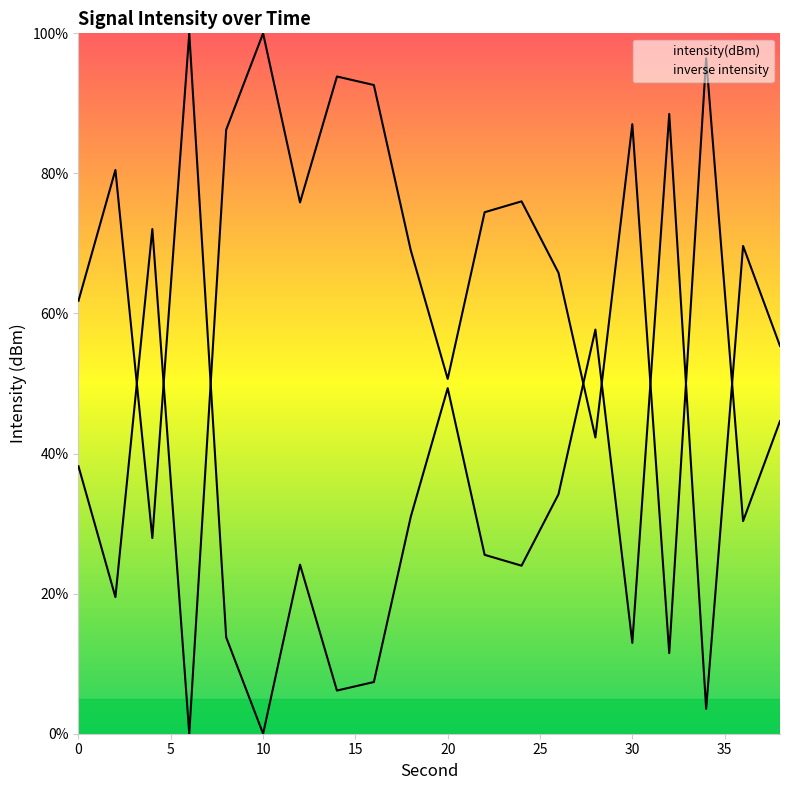

Reading right to left, extract all data points from this chart.

44.6	30.4	96.5	11.5	87.0	42.3	65.8	76.0	74.5	50.7	69.0	92.6	93.8	75.9	100.0	86.2	0.0	72.1	19.5	38.2